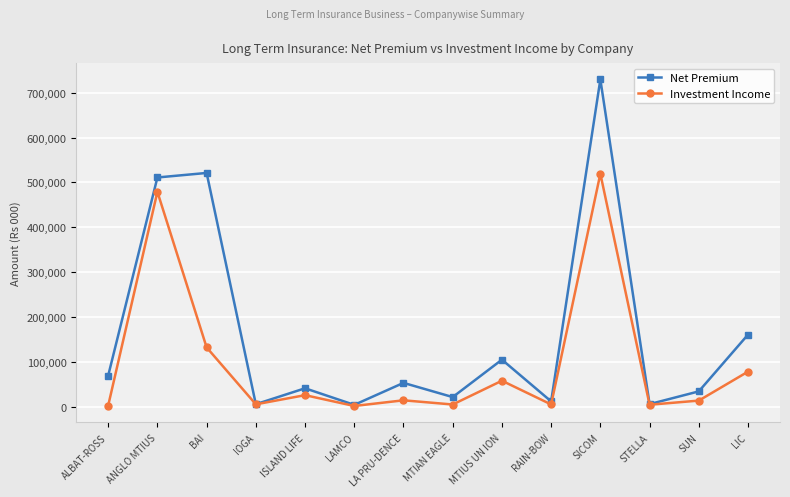

What is the difference between the highest and lowest values at STELLA?

1354